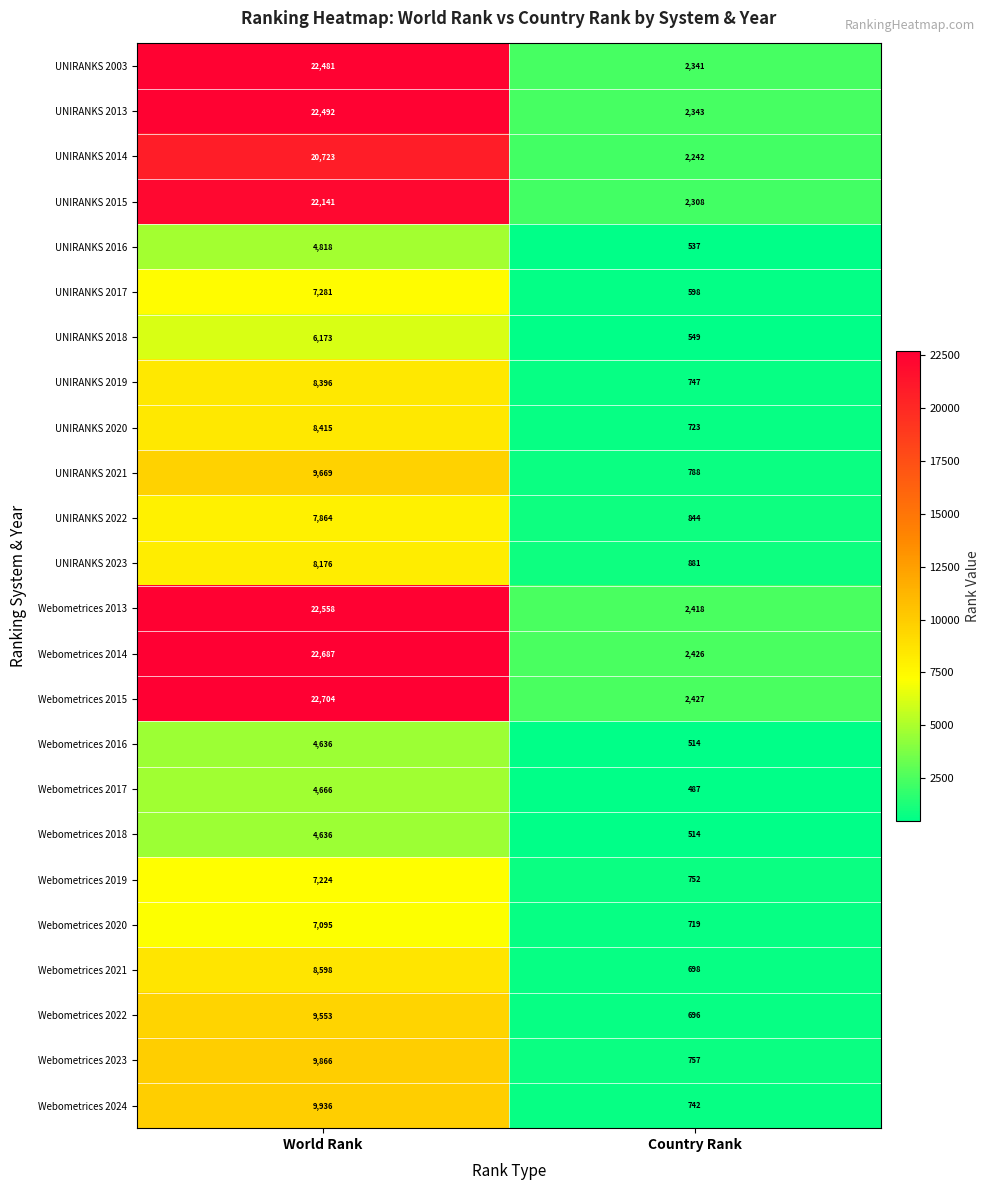

Rank the categories by UNIRANKS 2020 value from highest to lowest.

World Rank, Country Rank